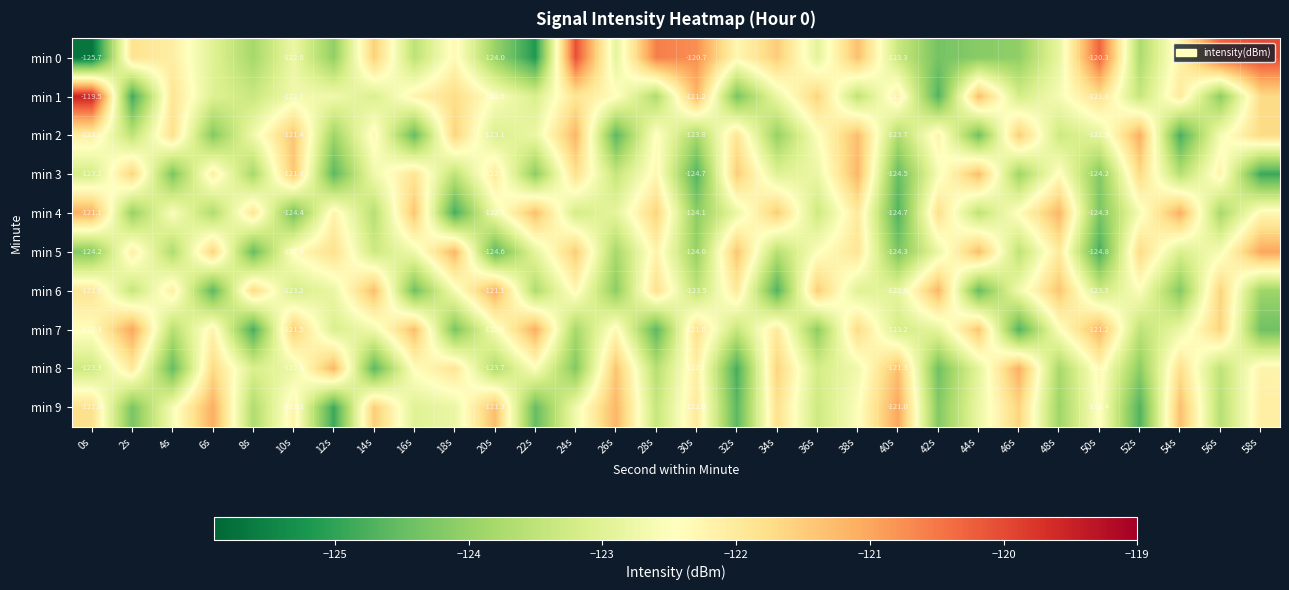

At which label does min 8 reach its minimum?

32s